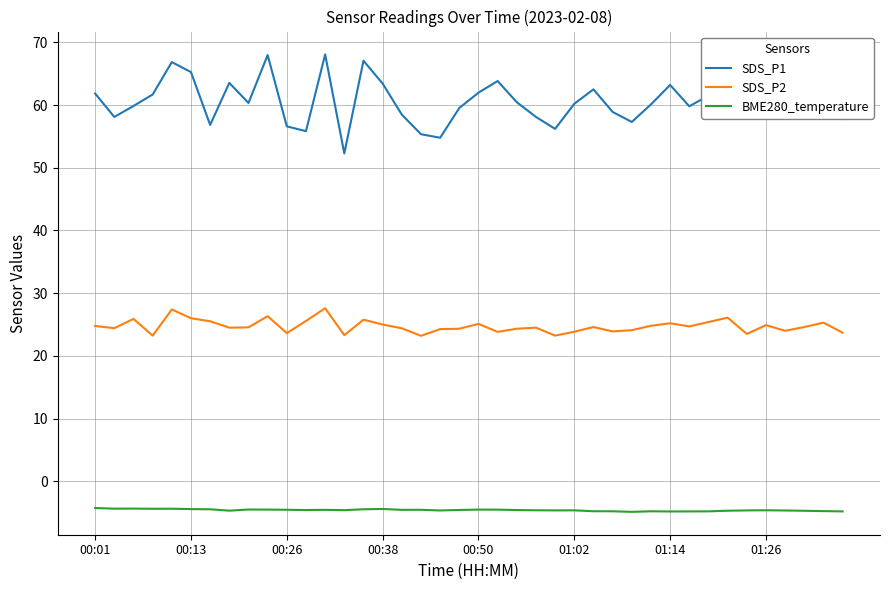

True or false: BME280_temperature and SDS_P2 intersect in this chart.

False